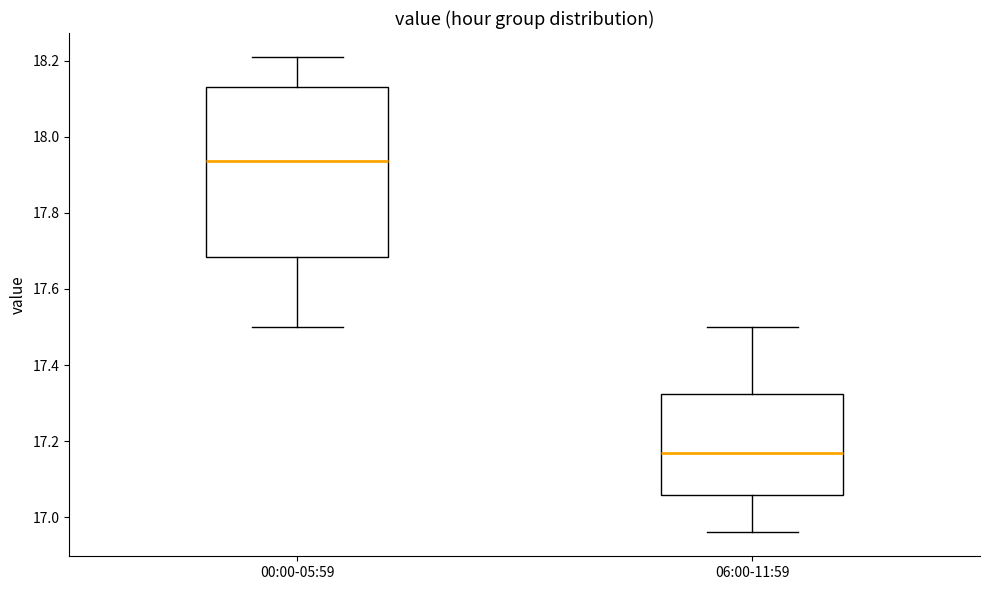

Which box has the lowest median line?

06:00-11:59